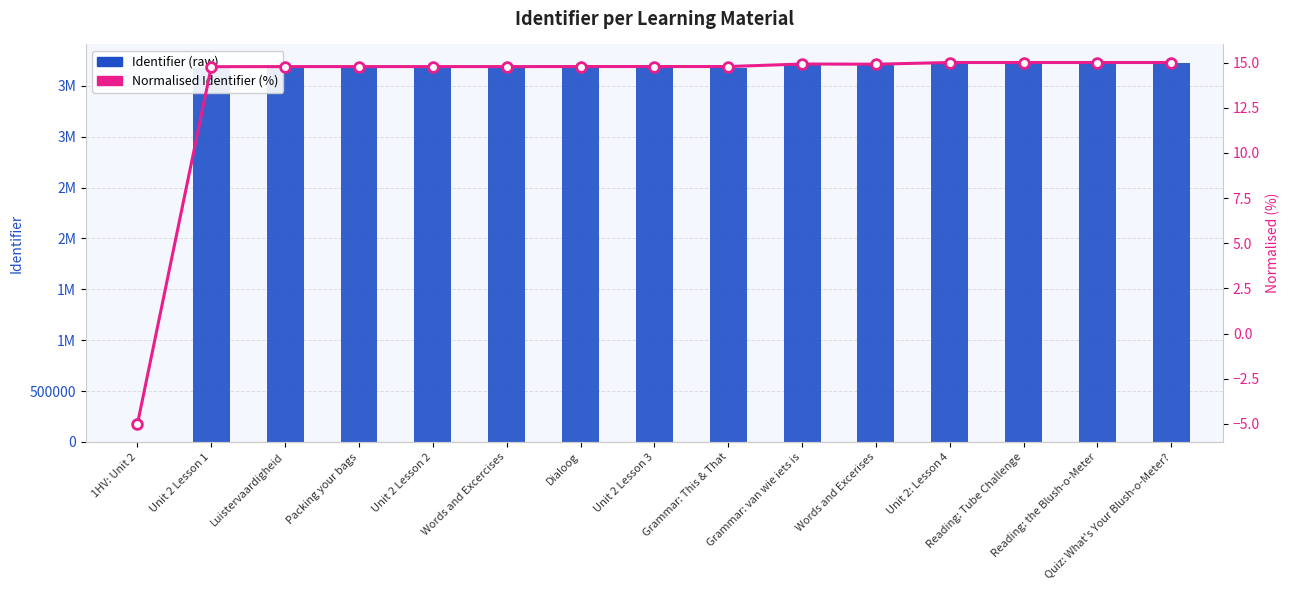

Where does the Normalised Identifier (%) series first go above 14?

Unit 2 Lesson 1